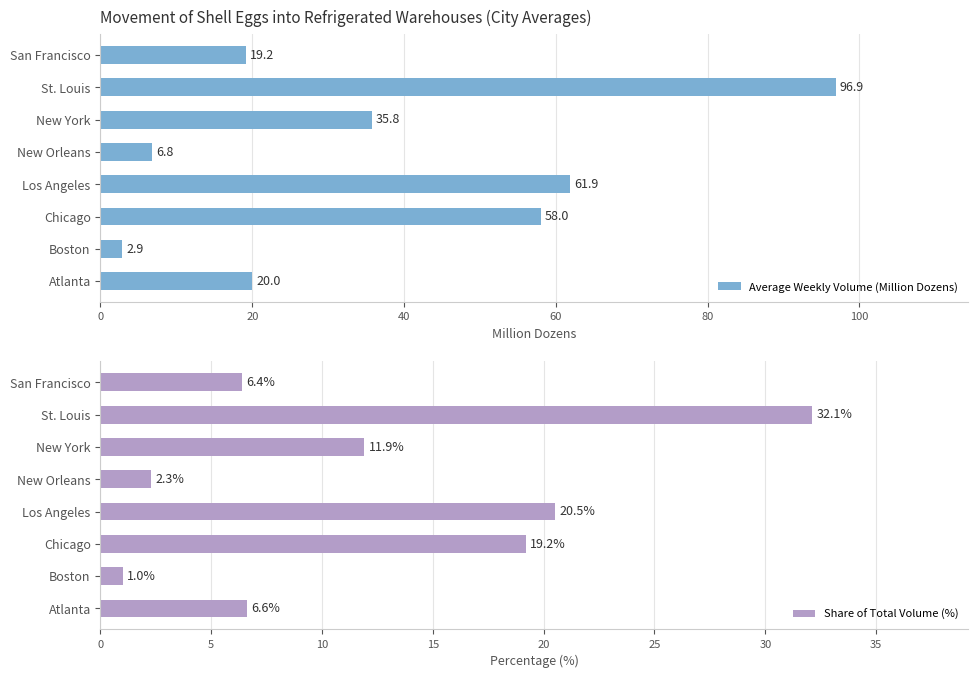

At how many categories does at least one series exceed 11?

6